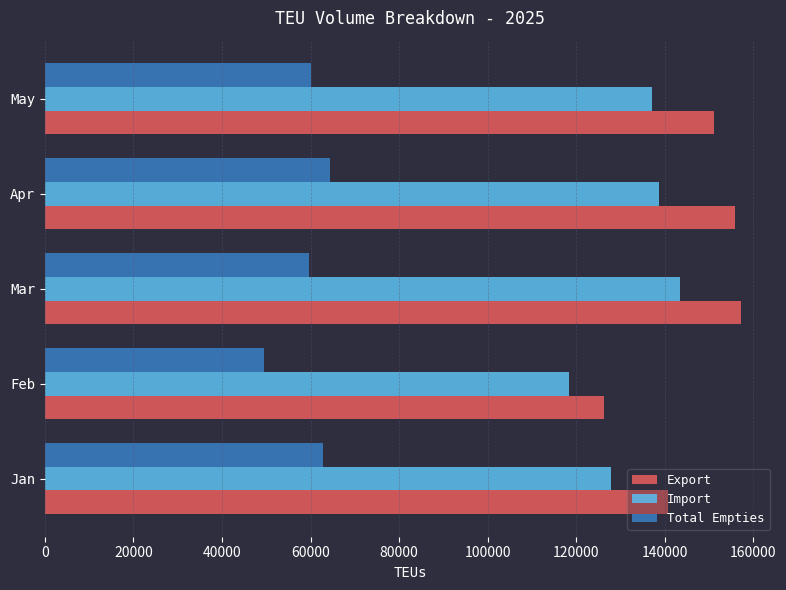

How many categories are shown in the chart?

5